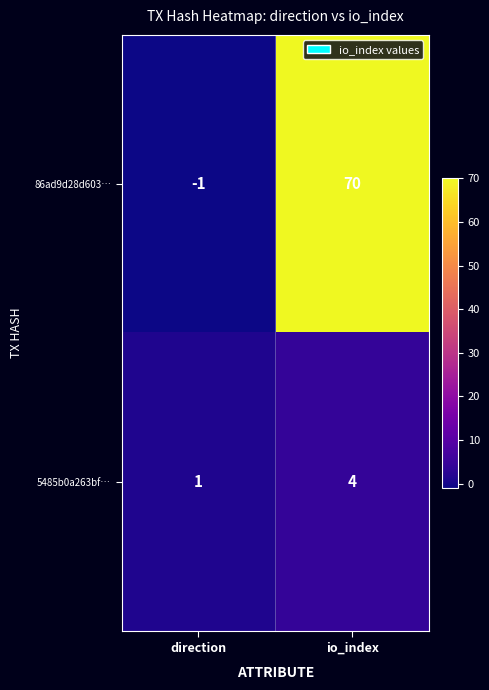

At how many categories does at least one series exceed 35?

1